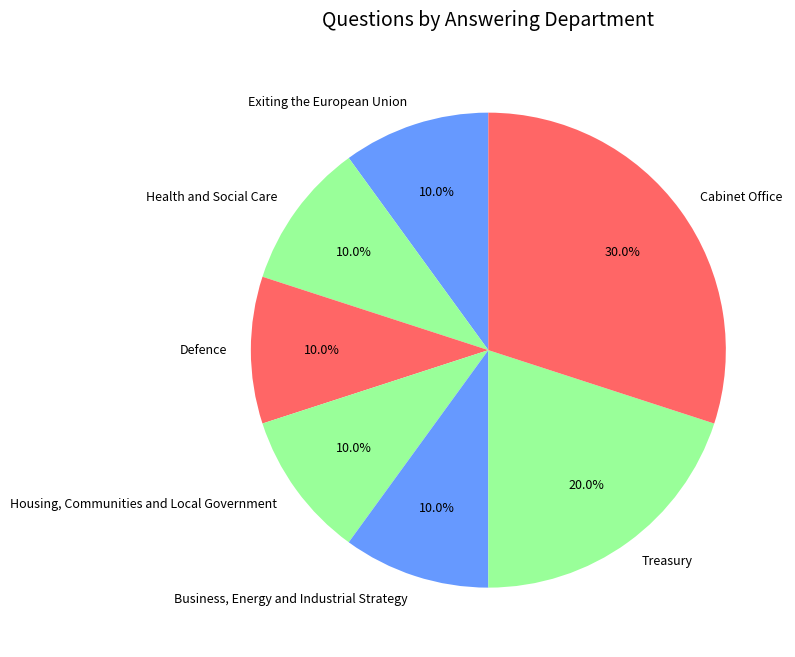

How many segments does this pie chart have?

7